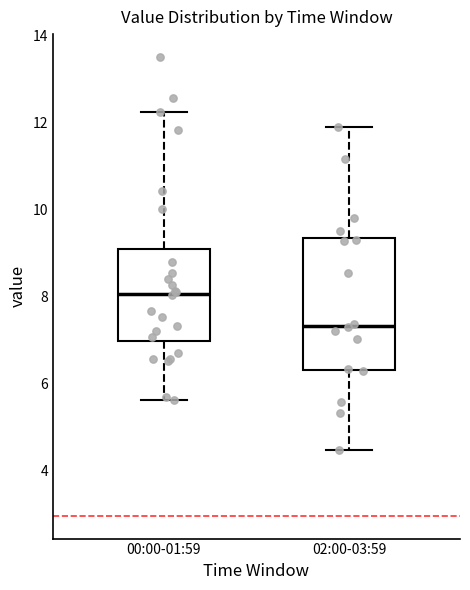

Reading left to right, read every box against the y-axis: the position of its median line, the range the box covers, and the ends of its whiskers. The values are not printed on the chart, so give them approximately, as read against the axis.

00:00-01:59: median 8.0, box 7.0 to 9.2, whiskers 5.6 to 12.2
02:00-03:59: median 7.4, box 6.4 to 9.4, whiskers 4.4 to 12.0